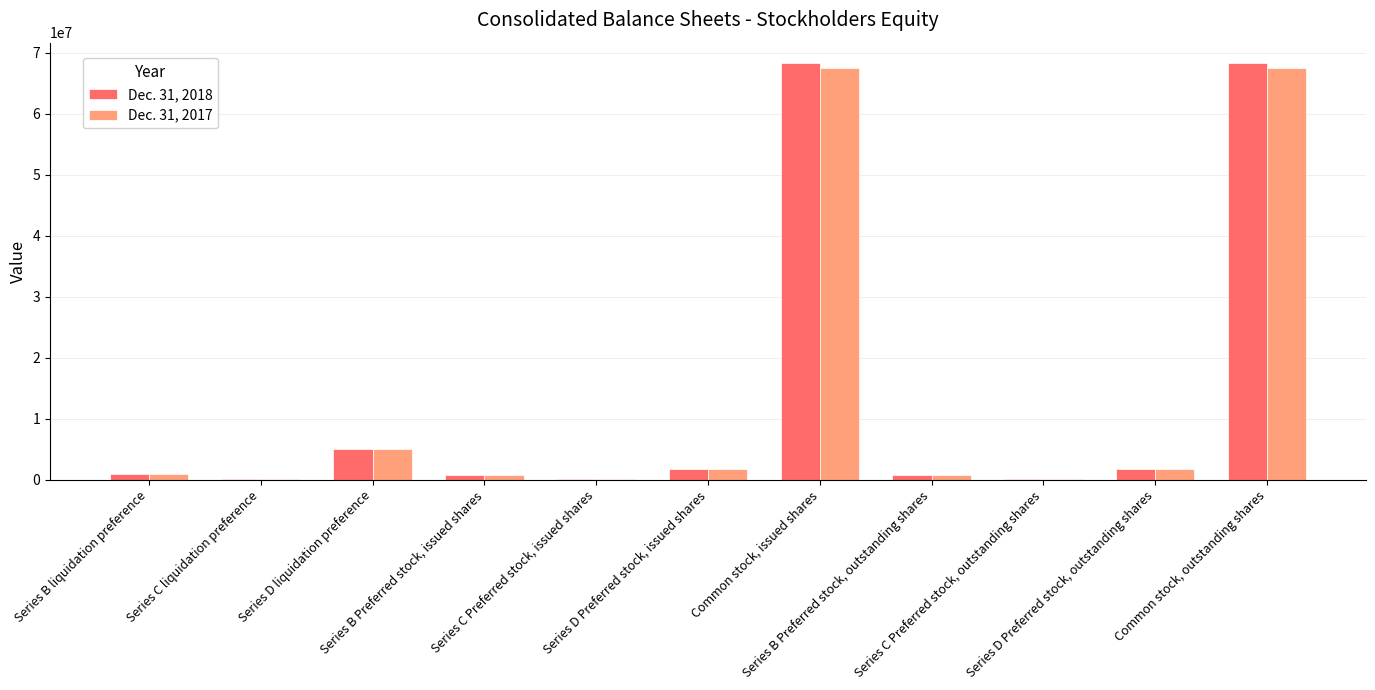

The Dec. 31, 2018 series shows 177904 at Series C Preferred stock, outstanding shares. True or false?

True